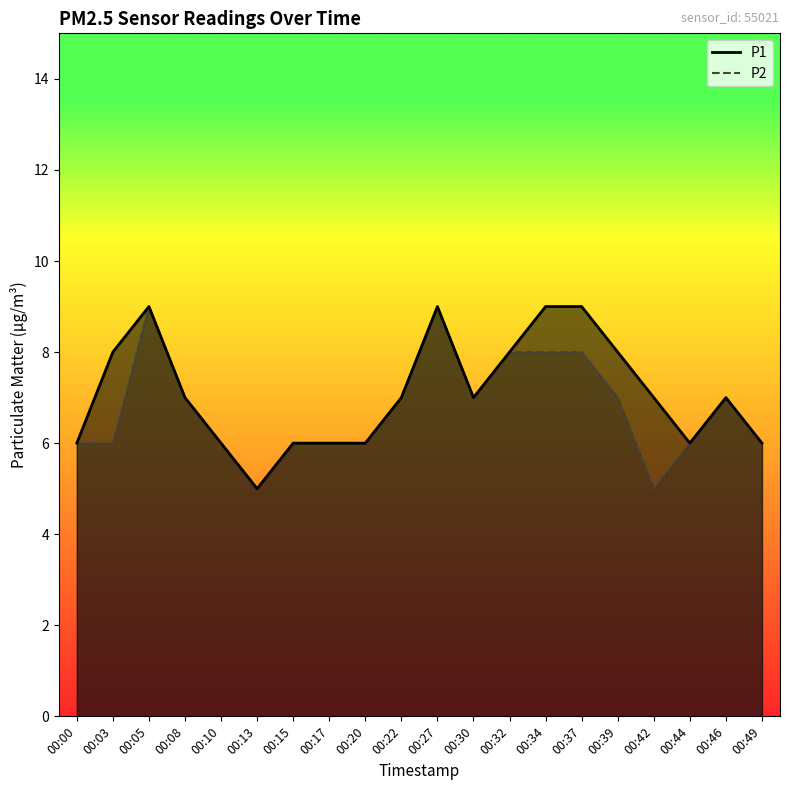

Reading left to right, what are all the values shown in this chart?

P1: 00:00=6	00:03=8	00:05=9	00:08=7	00:10=6	00:13=5	00:15=6	00:17=6	00:20=6	00:22=7	00:27=9	00:30=7	00:32=8	00:34=9	00:37=9	00:39=8	00:42=7	00:44=6	00:46=7	00:49=6
P2: 00:00=6	00:03=6	00:05=9	00:08=7	00:10=6	00:13=5	00:15=6	00:17=6	00:20=6	00:22=7	00:27=9	00:30=7	00:32=8	00:34=8	00:37=8	00:39=7	00:42=5	00:44=6	00:46=7	00:49=6